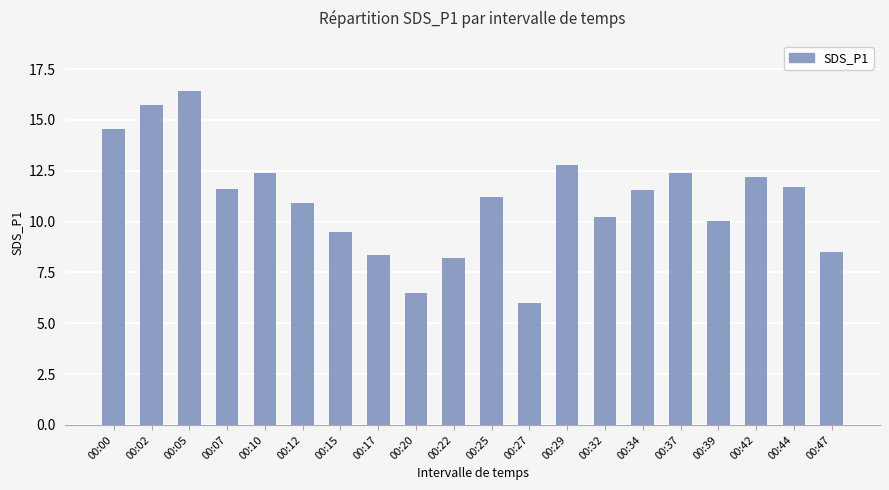

What is the sum of the values at 00:10 and 00:47?

20.9